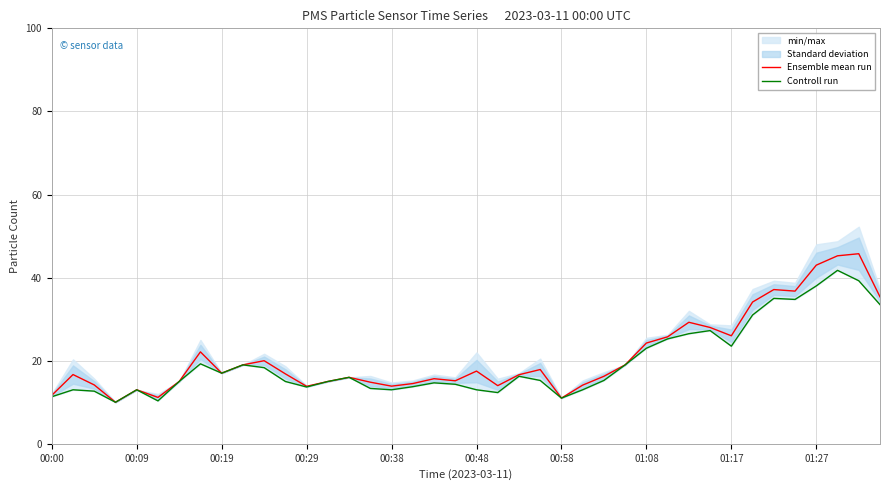

What is the highest value of the Ensemble mean run series?

45.8